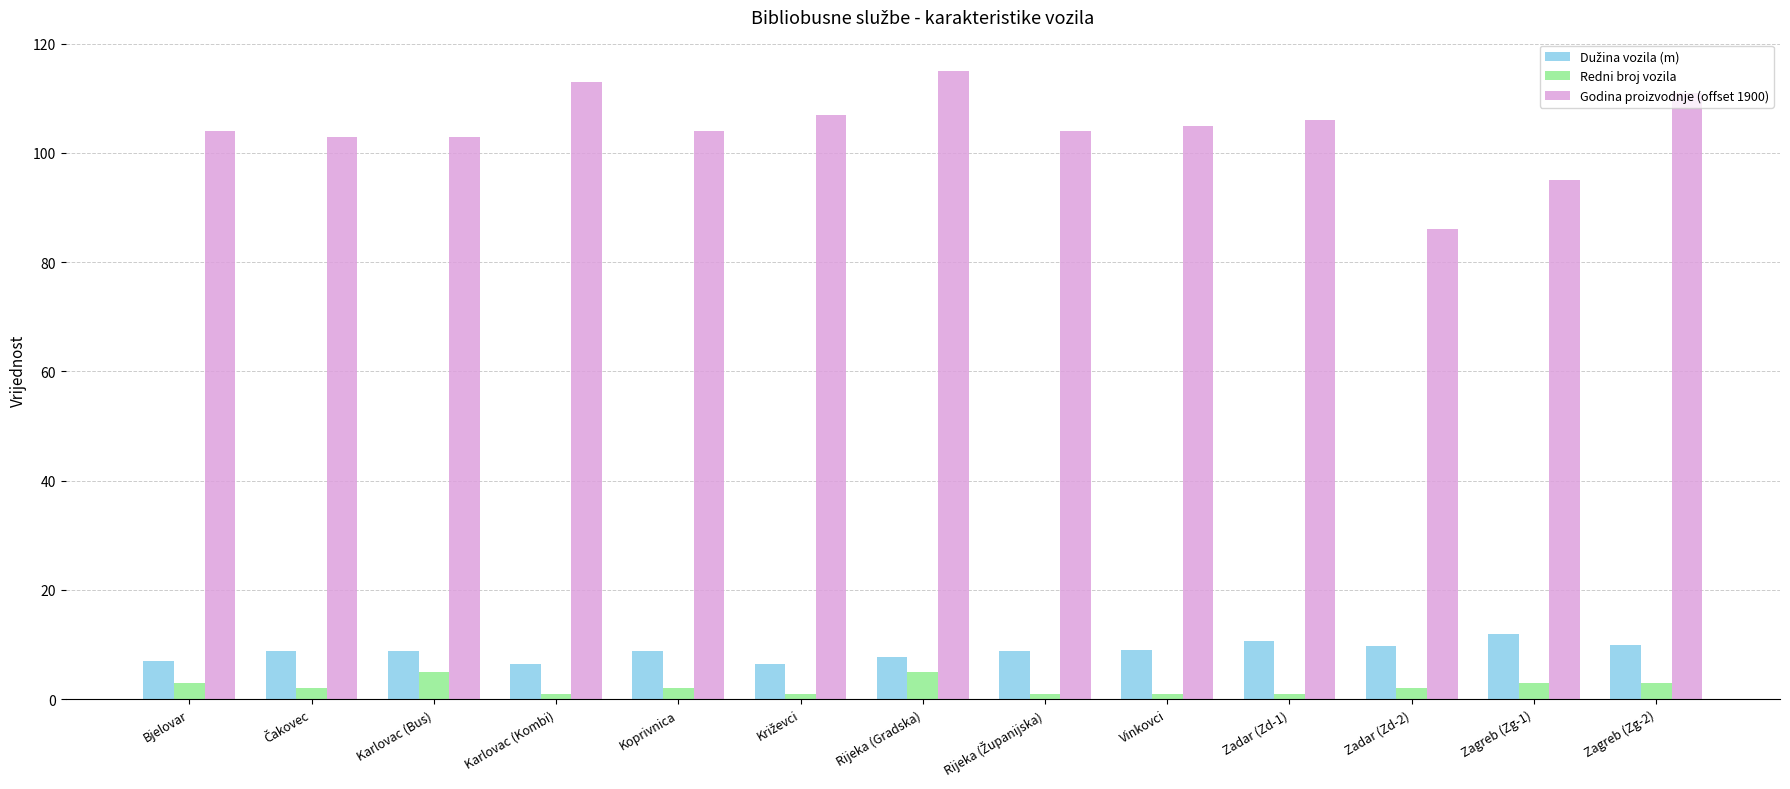

What is the average value of the Redni broj vozila series?

2.3